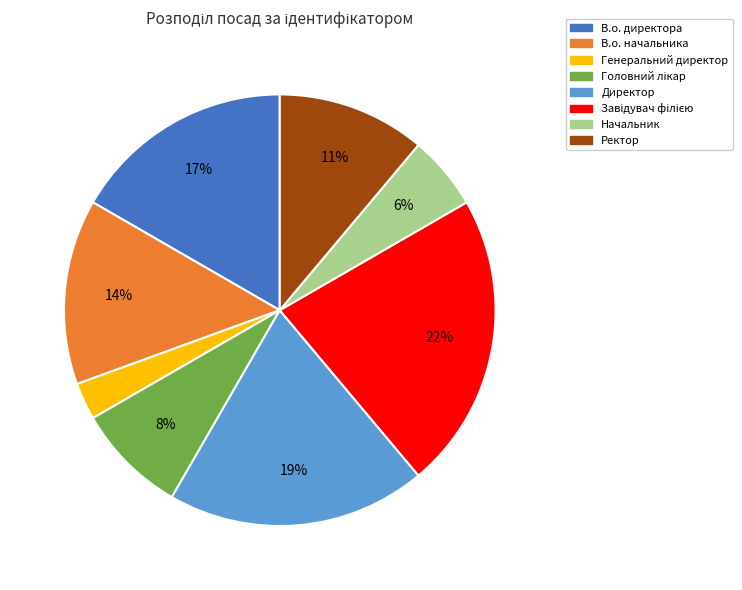

How many segments does this pie chart have?

8